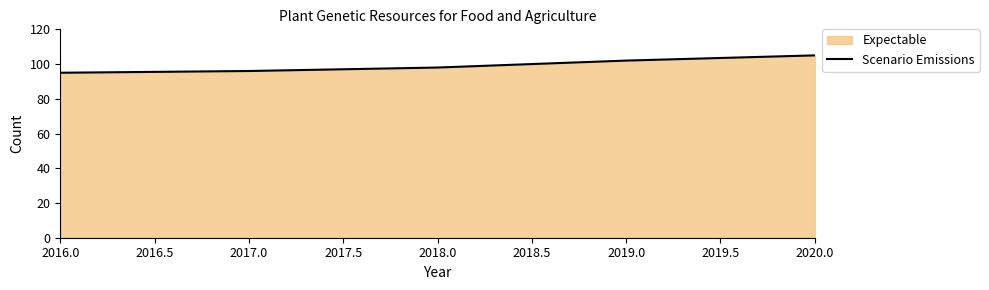

List the labels in order of value, smallest first.

2016.0, 2017.0, 2018.0, 2019.0, 2020.0